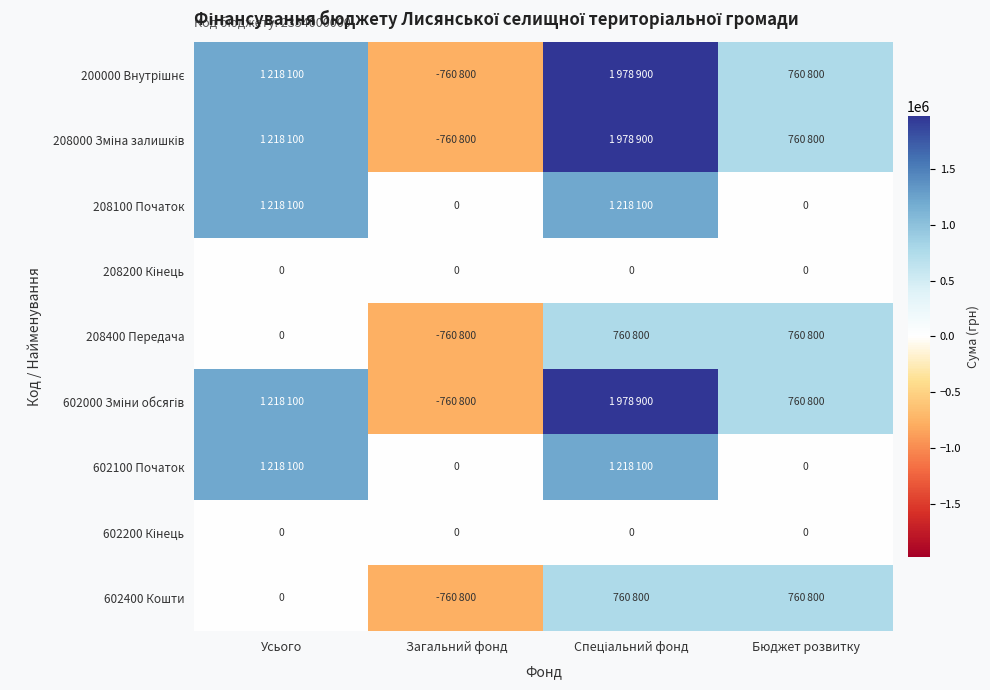

Is the value of 208200 Кінець at Бюджет розвитку greater than the value of 208100 Початок at Бюджет розвитку?

No